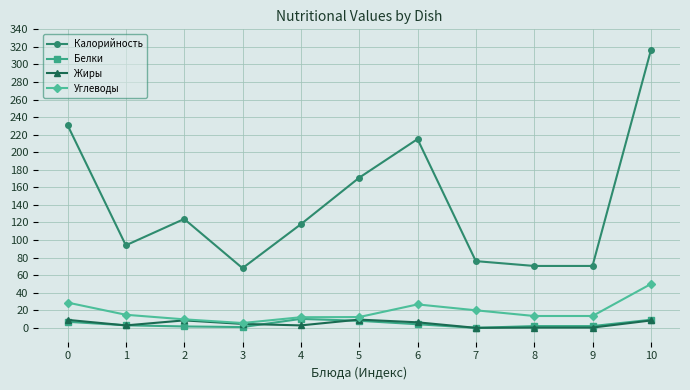

True or false: Жиры and Калорийность intersect in this chart.

False